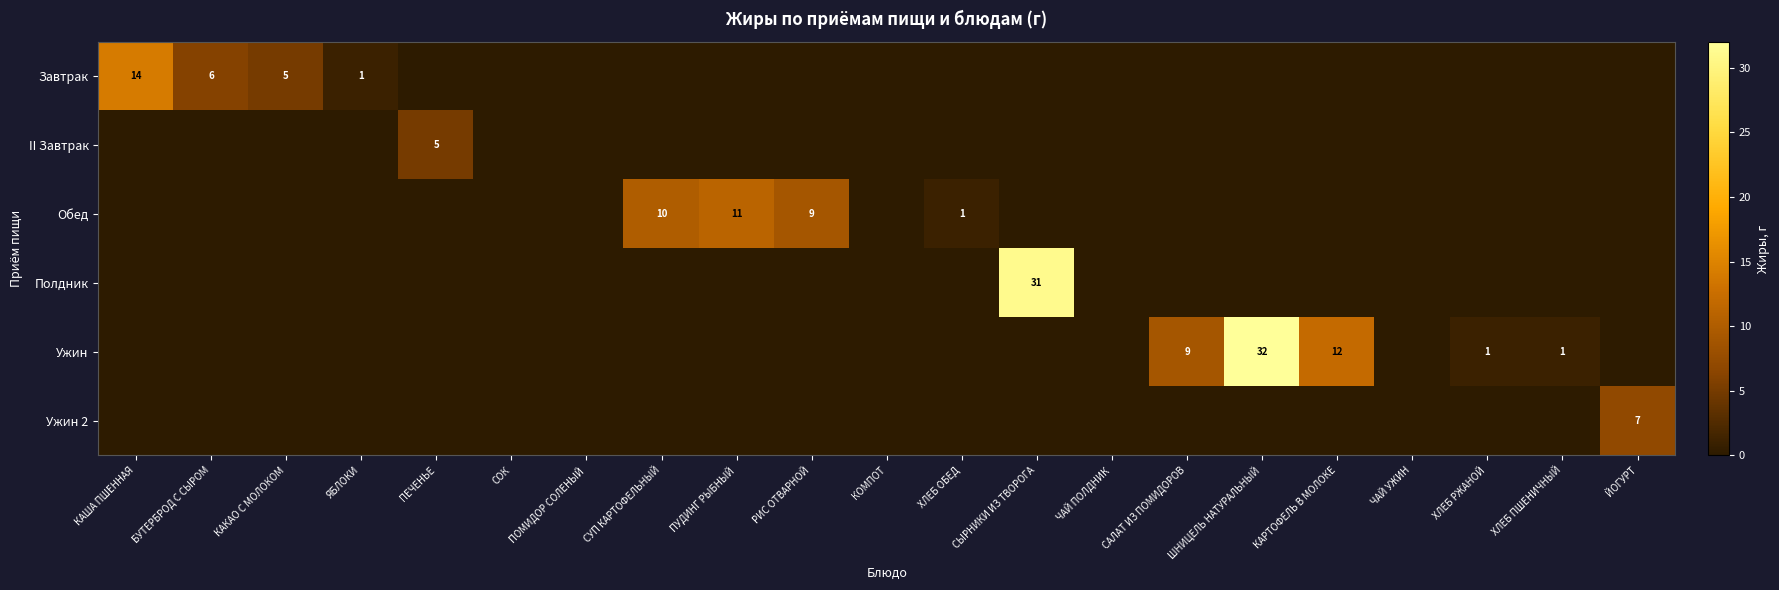

How many series are shown in this chart?

6